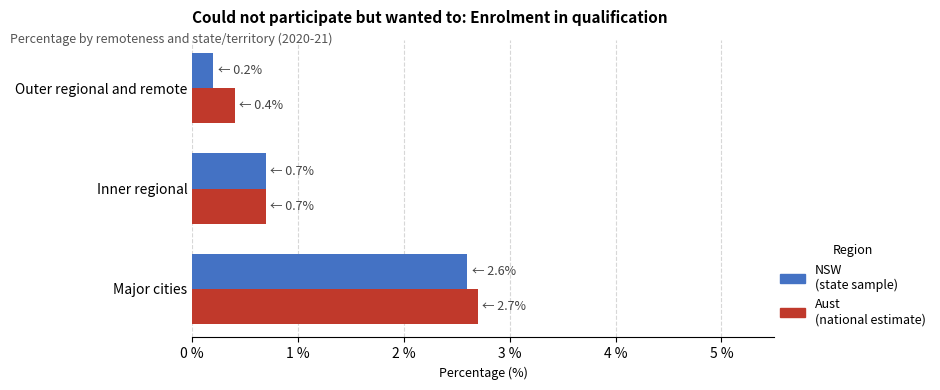

Which label corresponds to the smallest value in the chart?

Outer regional and remote